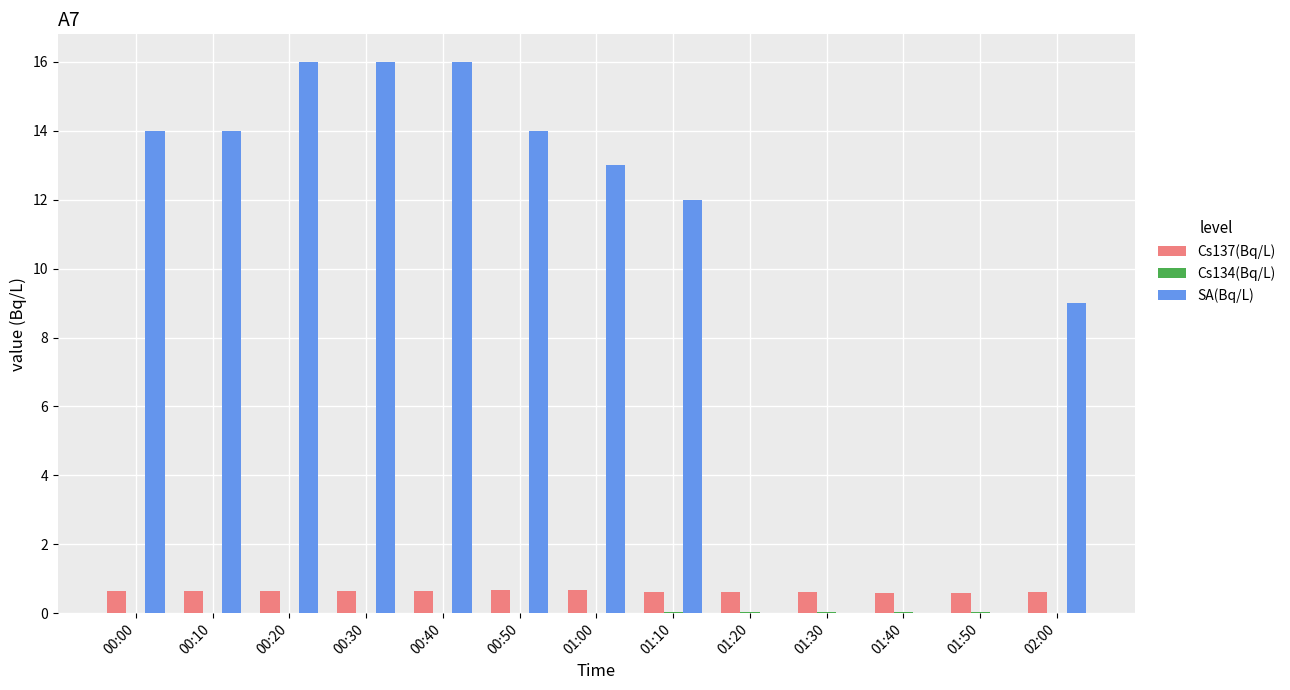

What is the sum of all SA(Bq/L) values?

124.0